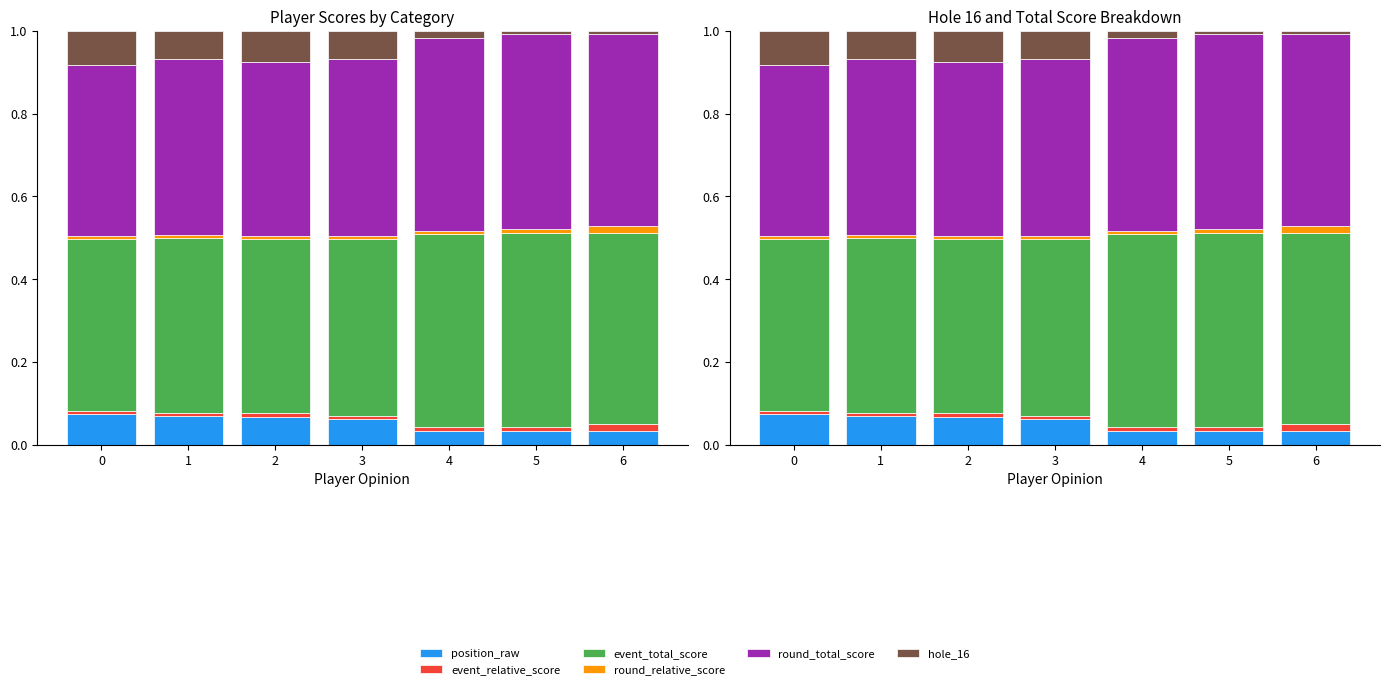

What is the difference between the highest and lowest values at 5?

0.5